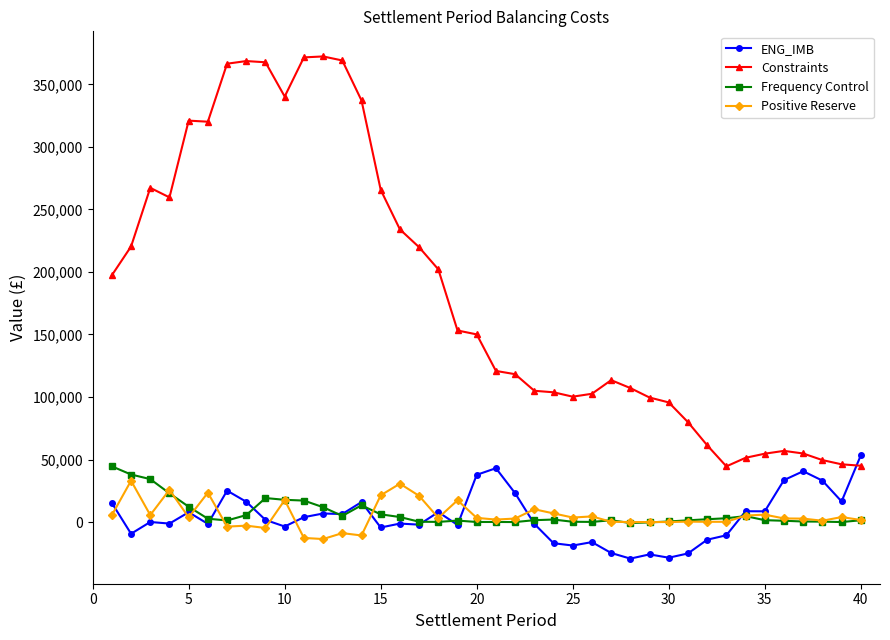

What is the difference between the second highest and minimum values in the ENG_IMB series?

72287.5